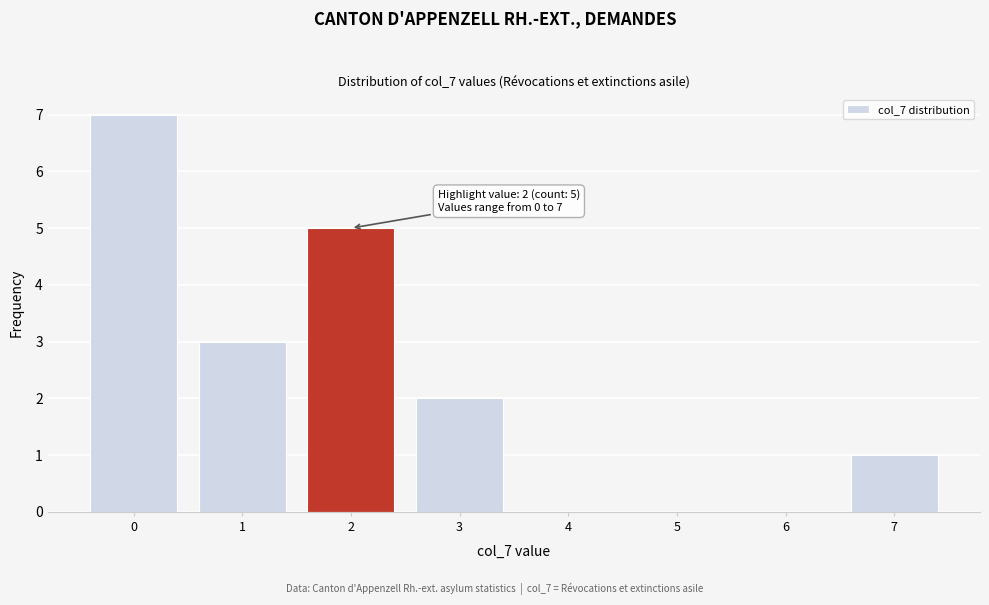

Which range on the x-axis has the tallest bar?

-0.5 to 0.5